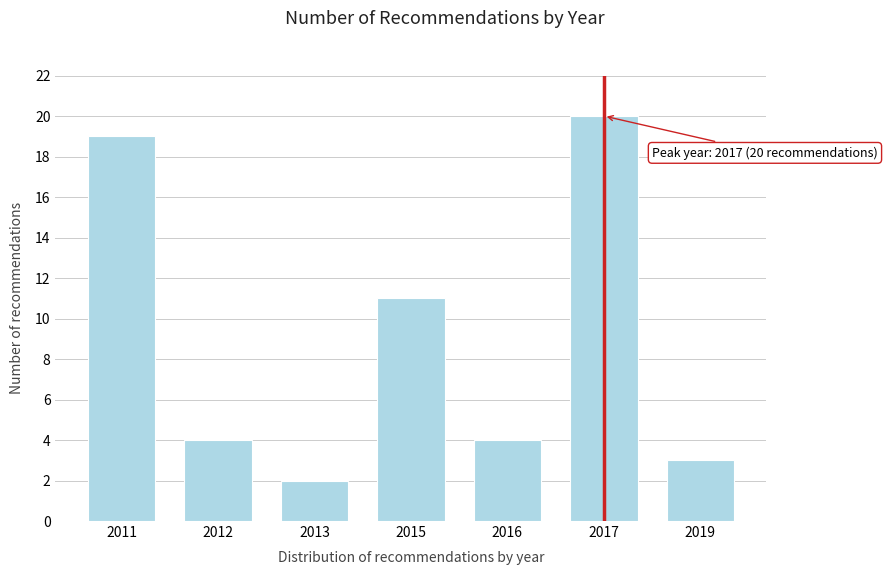

Reading left to right, what are all the values shown in this chart?

19	4	2	11	4	20	3